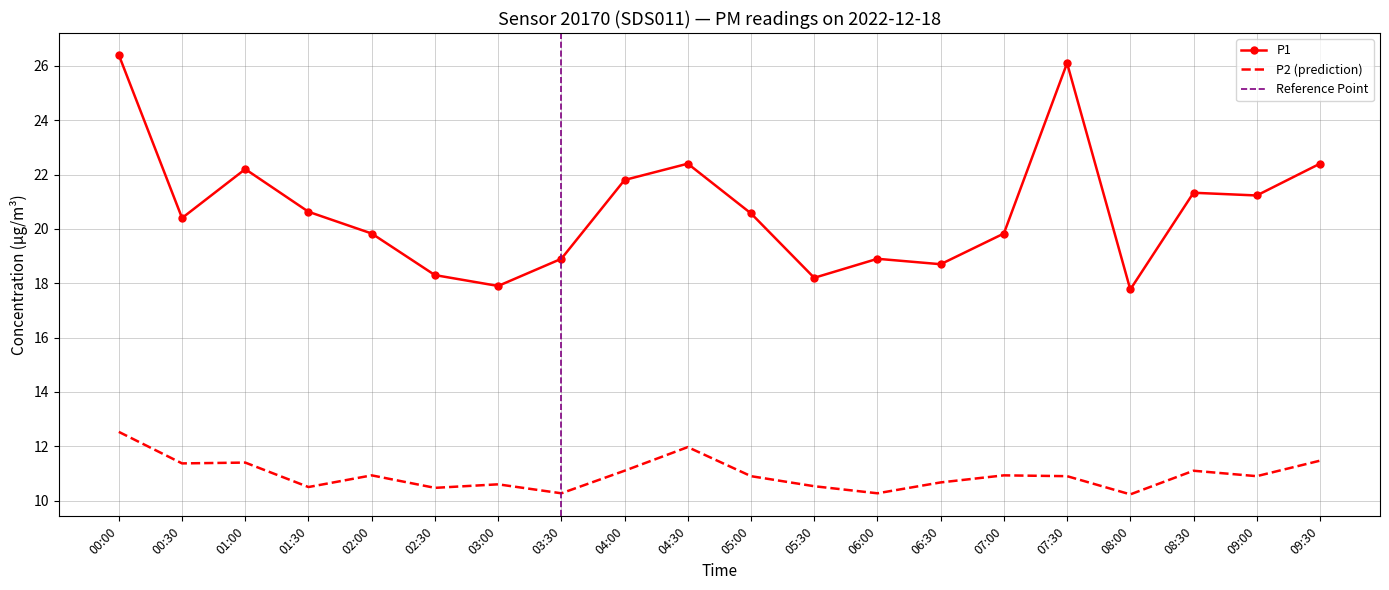

What is the sum of the P1 values at 09:00 and 09:30?

43.6